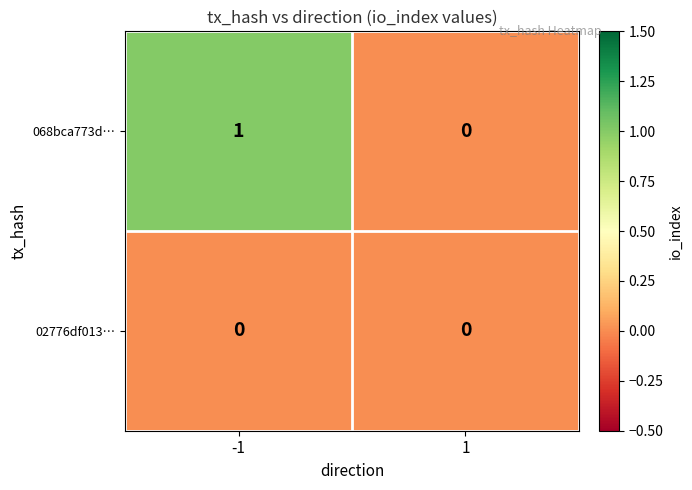

True or false: 02776df013… has a value of 0 at -1.

True